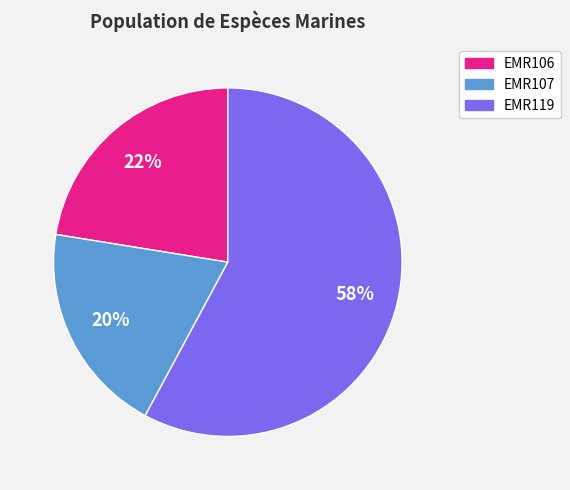

The EMR119 slice represents 58% of the pie. True or false?

True